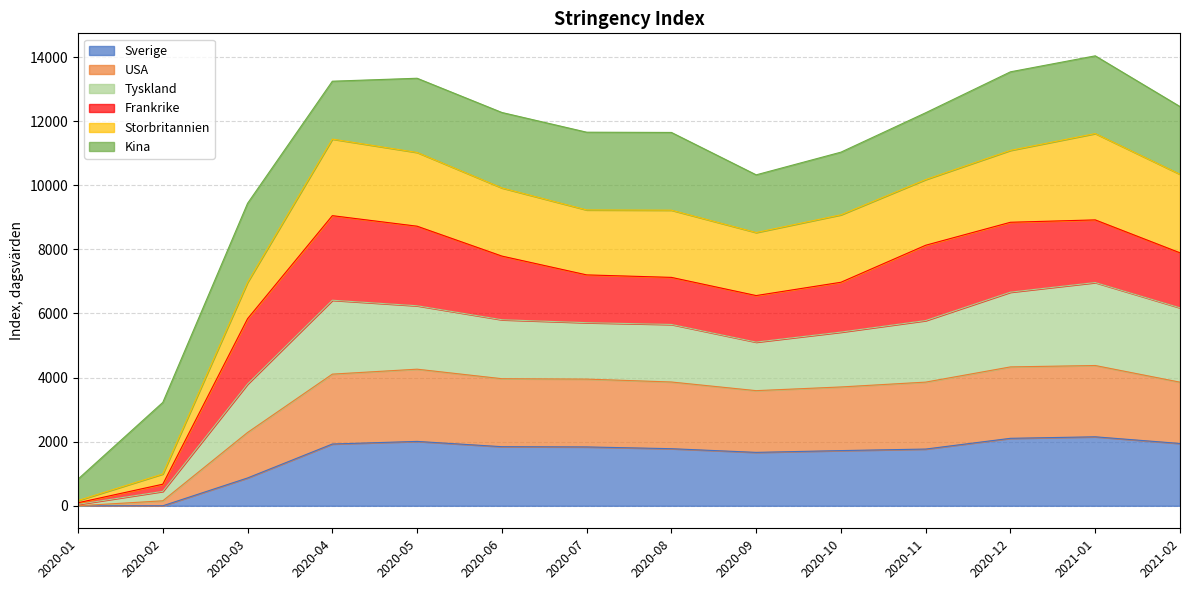

What is the label of the 4th point from the right?

2020-11